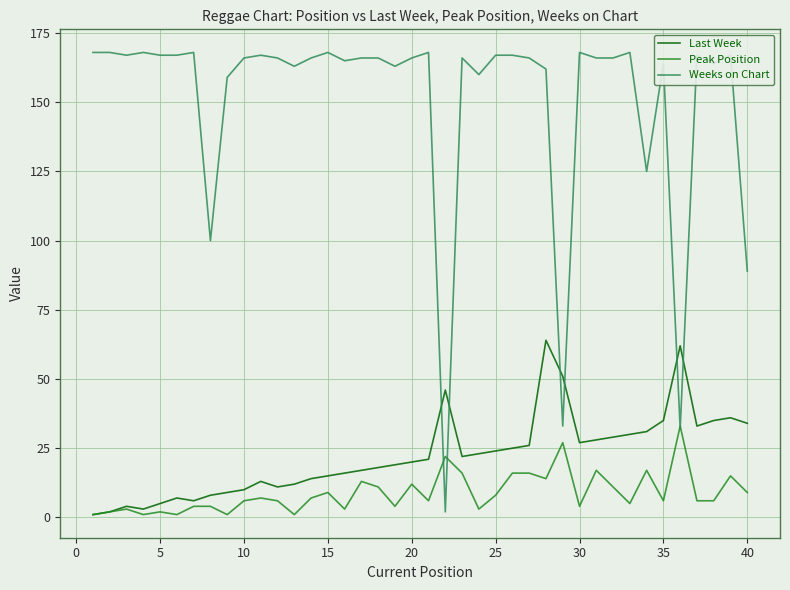

Which series has the largest total across all categories?

Weeks on Chart